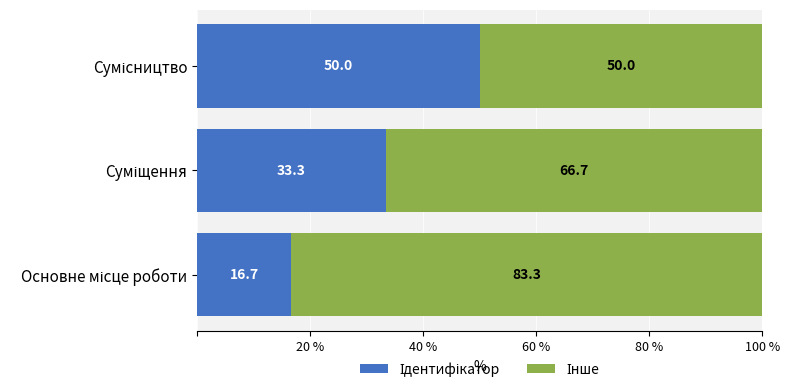

Which series has the largest total across all categories?

Інше